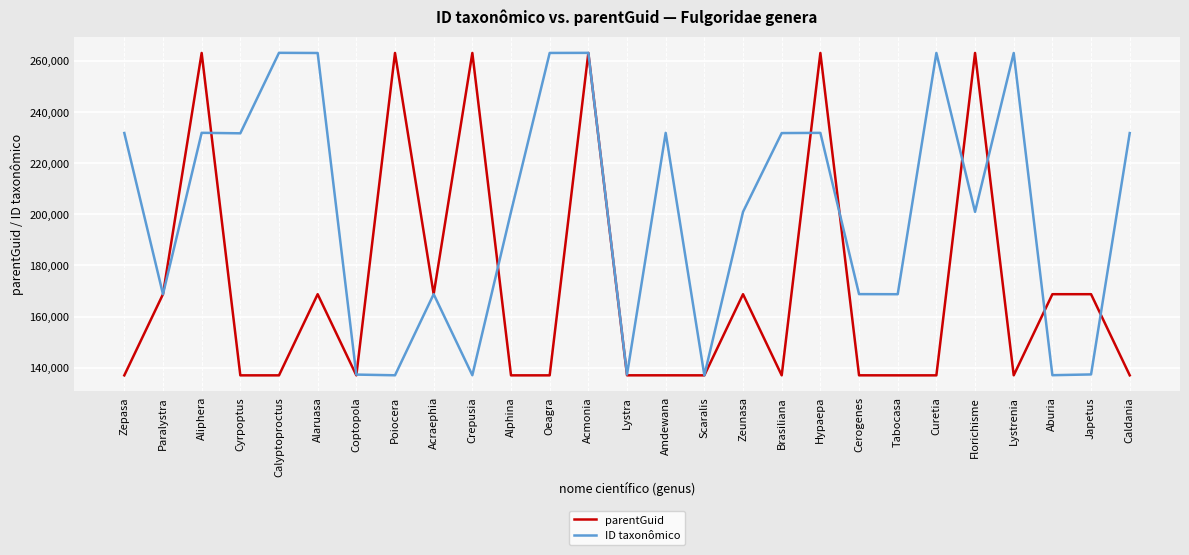

How many categories are shown in the chart?

27